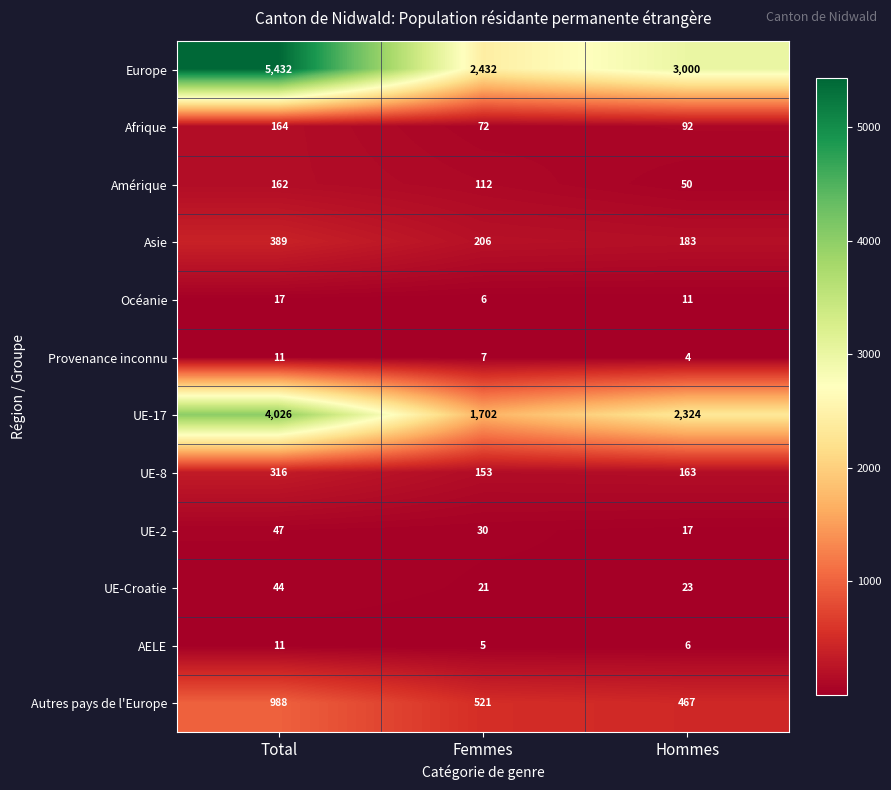

The Autres pays de l'Europe series shows 988 at Total. True or false?

True